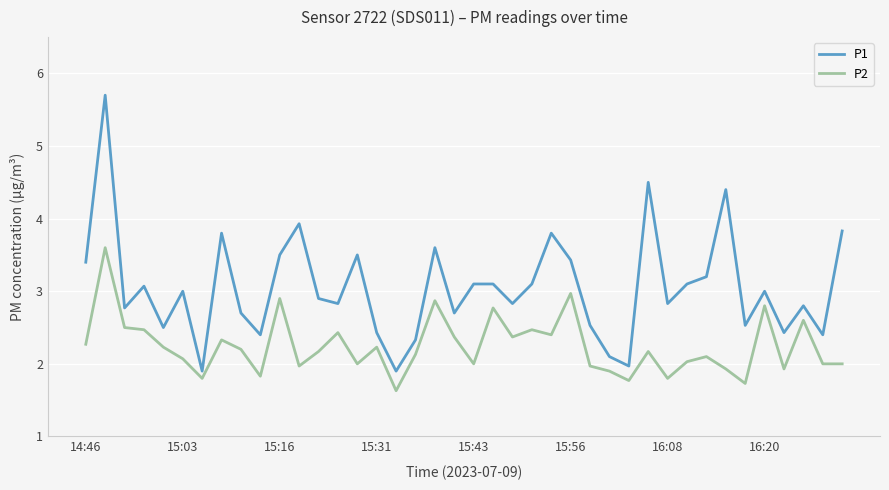

List the series in order of their overall mean, lowest first.

P2, P1